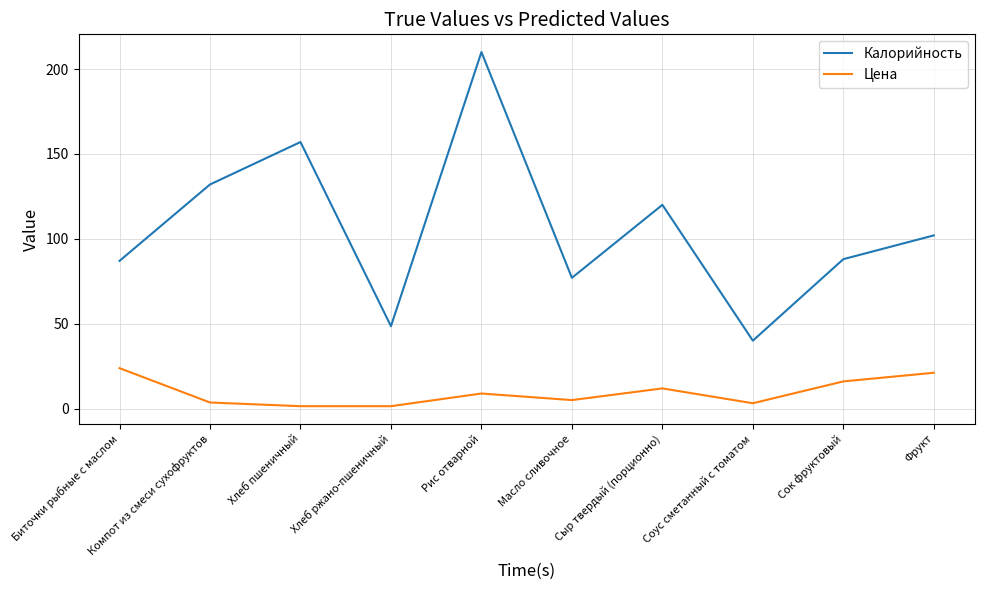

What is the sum of all Цена values?

96.2